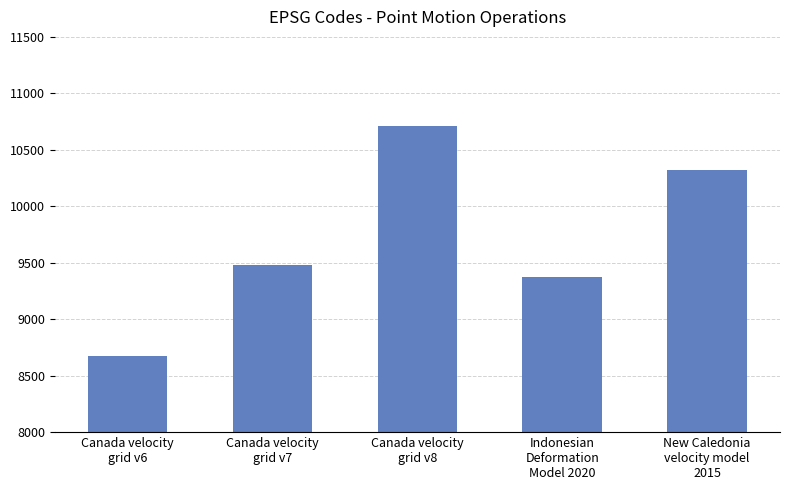

Which label corresponds to the largest value in the chart?

Canada velocity
grid v8